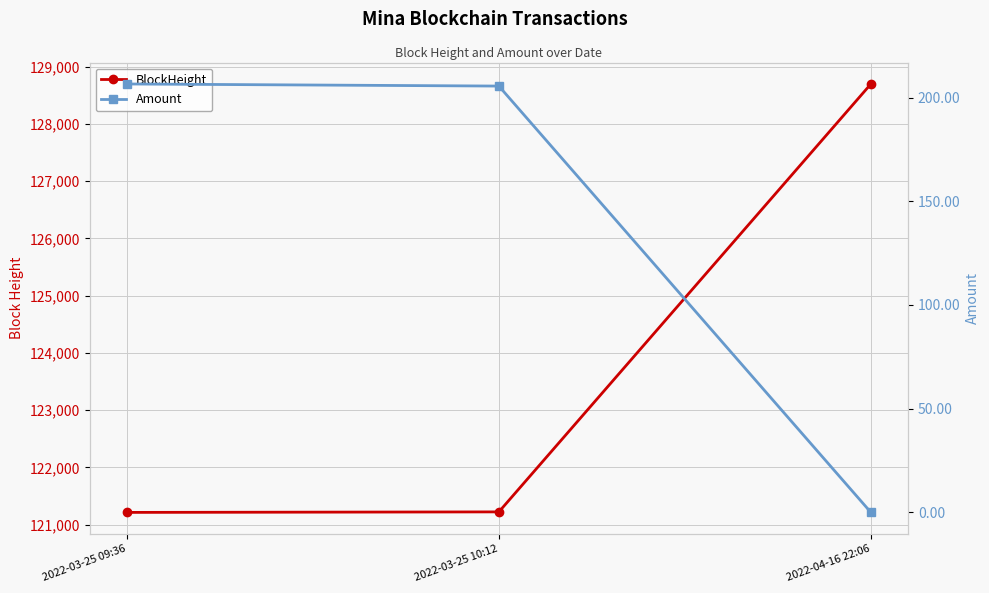

What is the value of the BlockHeight point at the 1st from the left?

121212.0